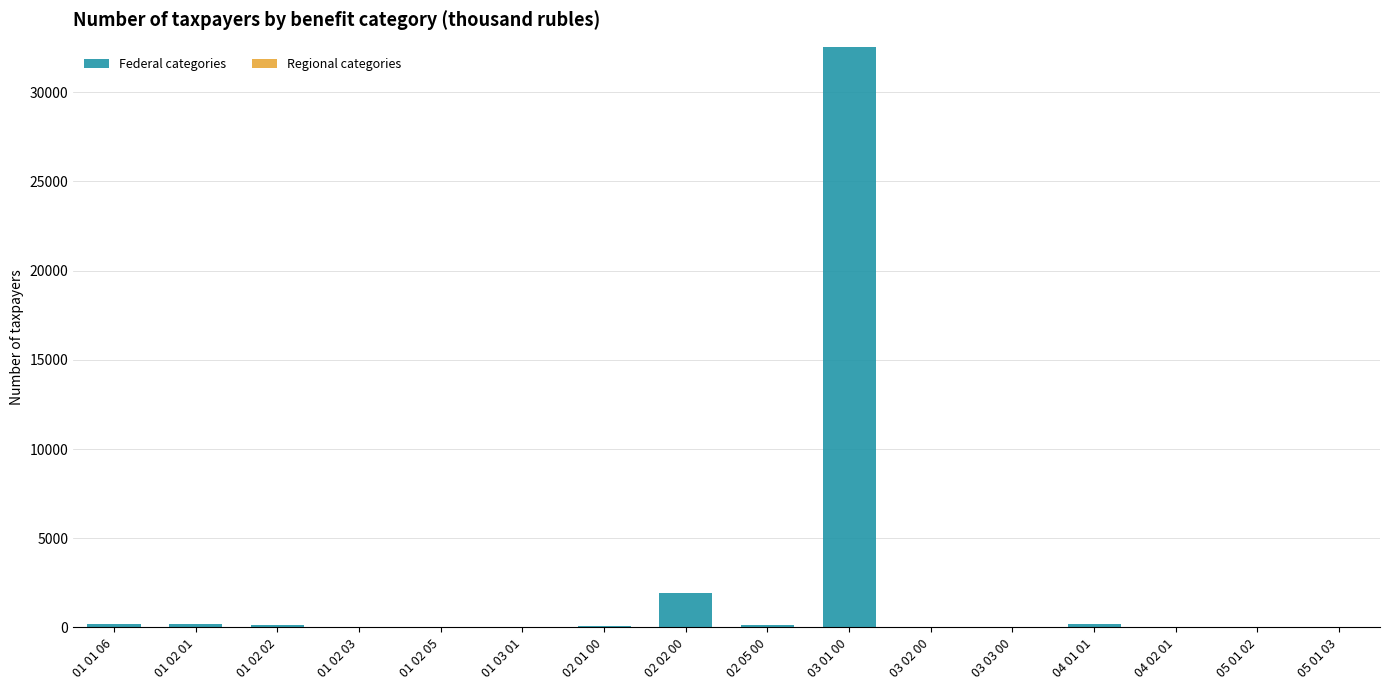

What is the sum of all values?

35557